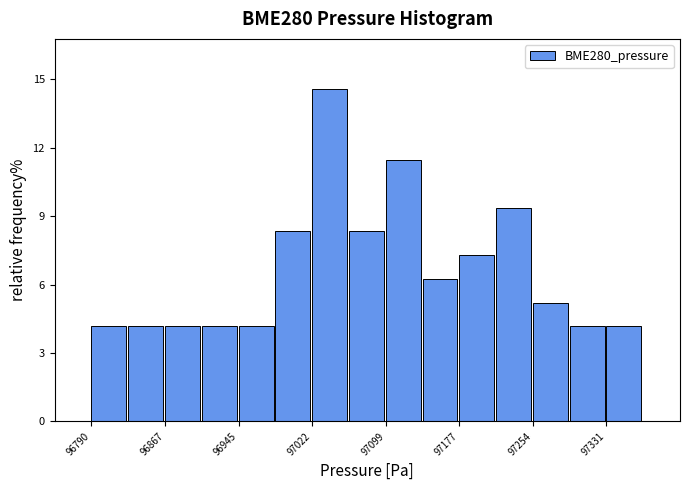

Read against the x-axis, roughly where is the centre of the tallest bar?

97040